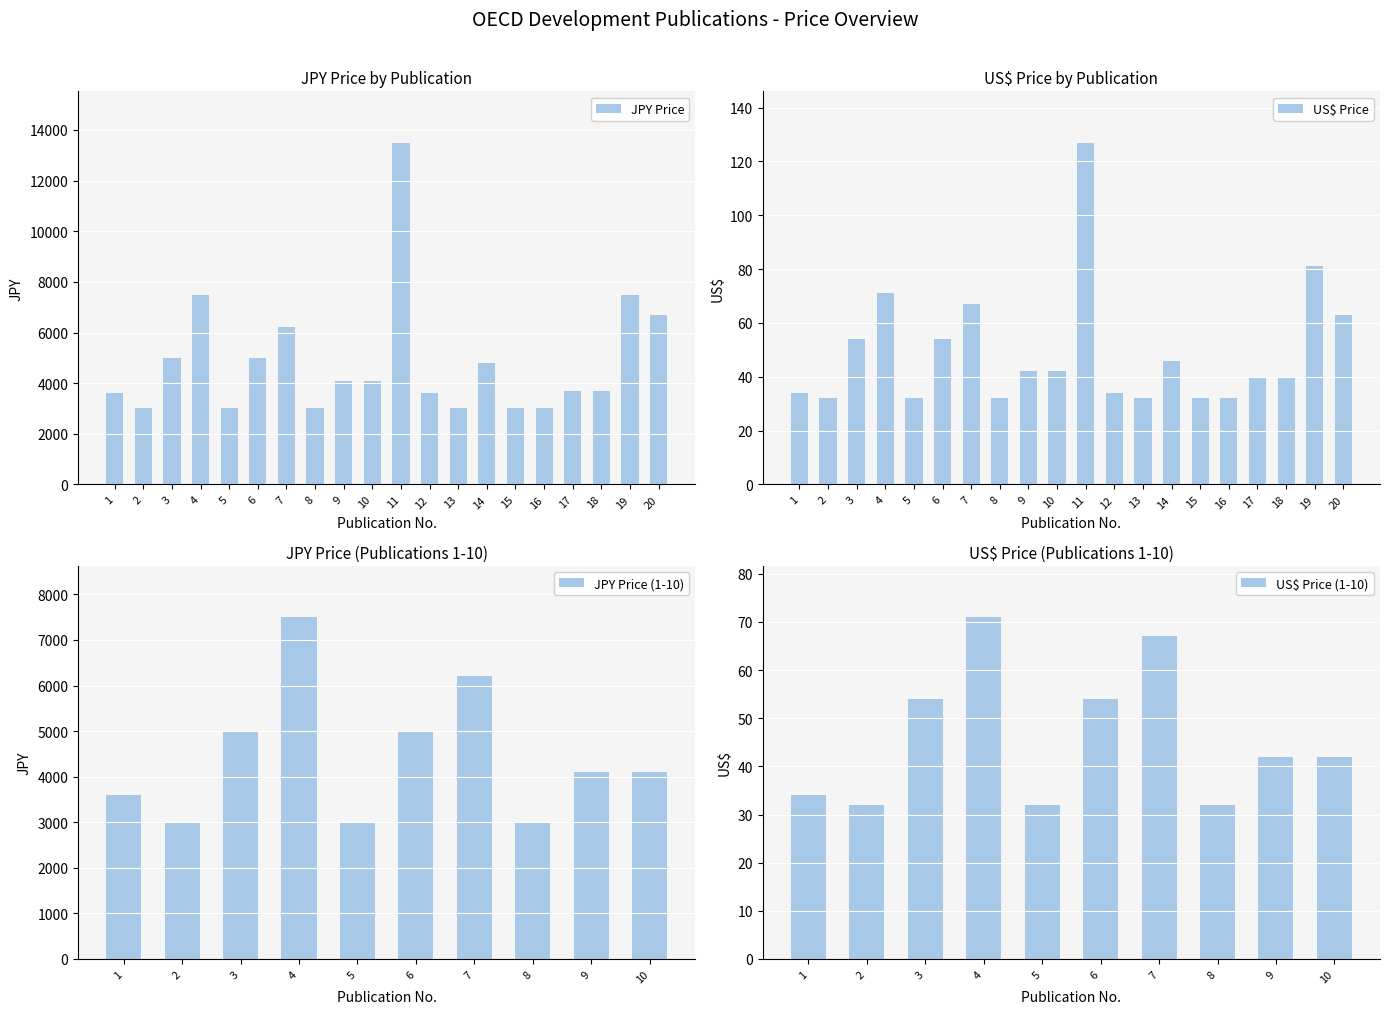

What is the total value across all series at 2?

3032